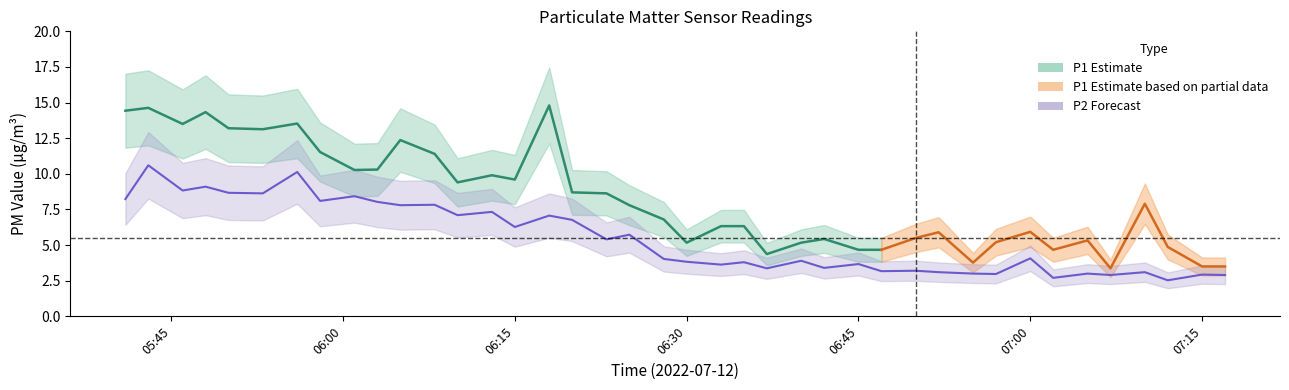

How many points are lower than both their immediate neighbors (excluding endpoints)?

15